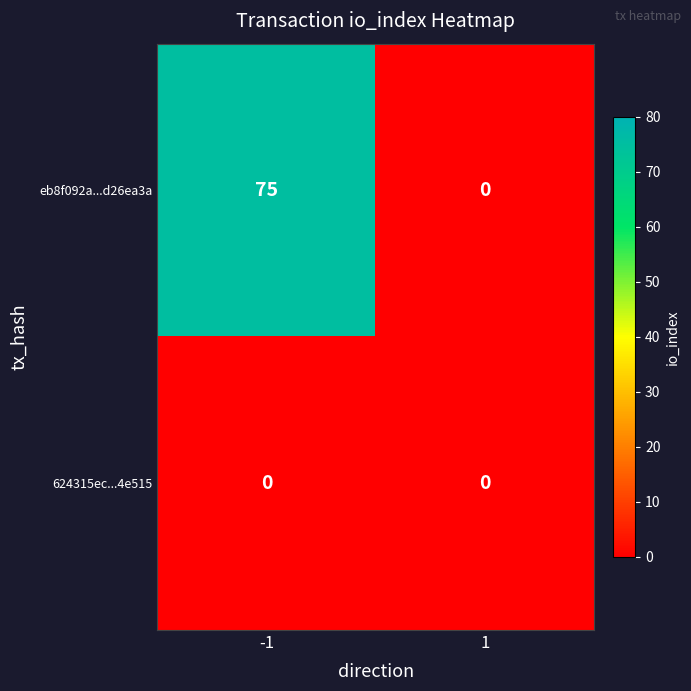

Rank the series at -1 from highest to lowest value.

eb8f092a...d26ea3a, 624315ec...4e515